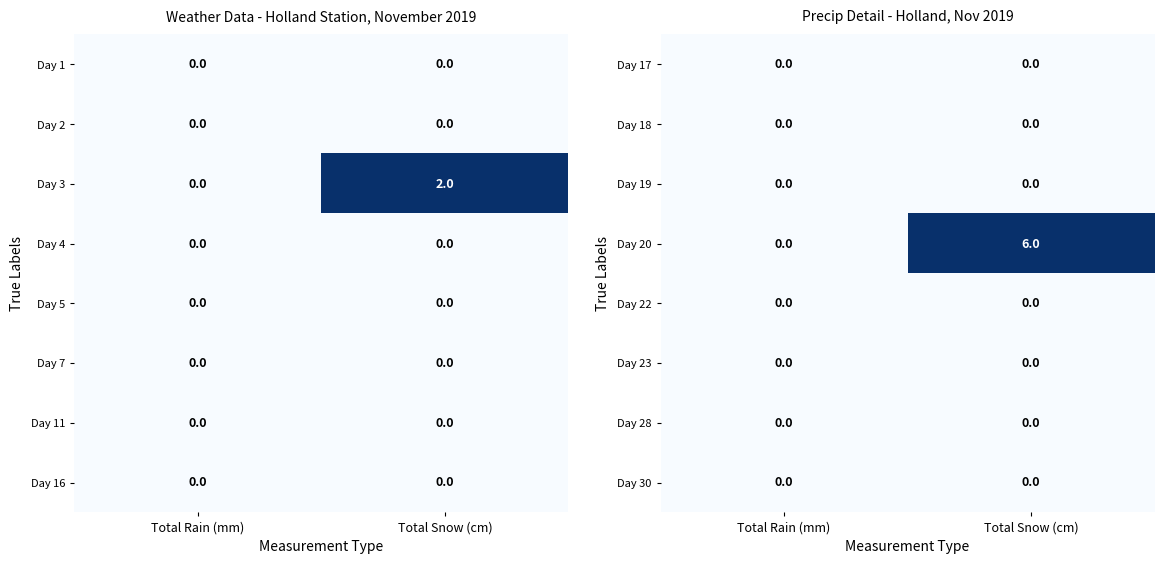

List the labels in order of Day 20 value, smallest first.

Total Rain (mm), Total Snow (cm)